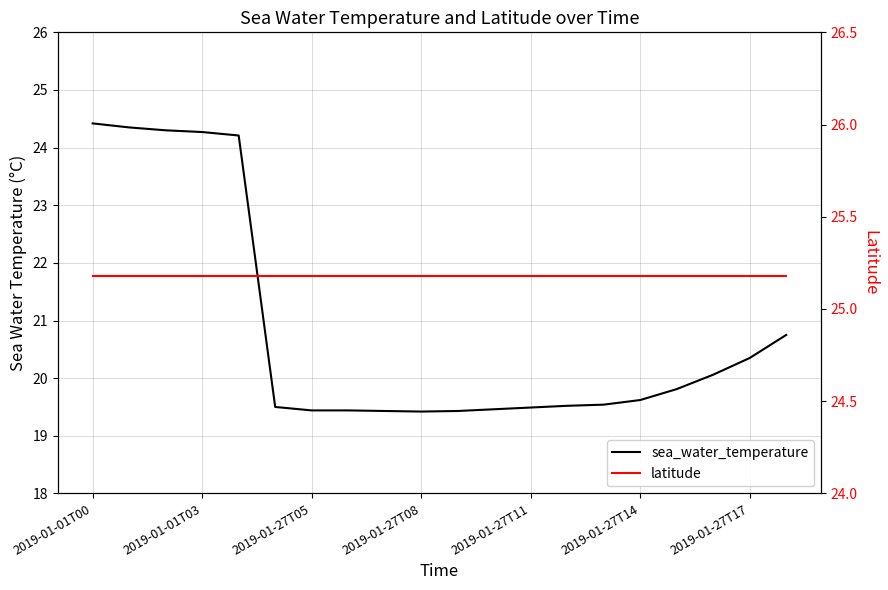

Does the chart display data point markers on the line(s)?

No